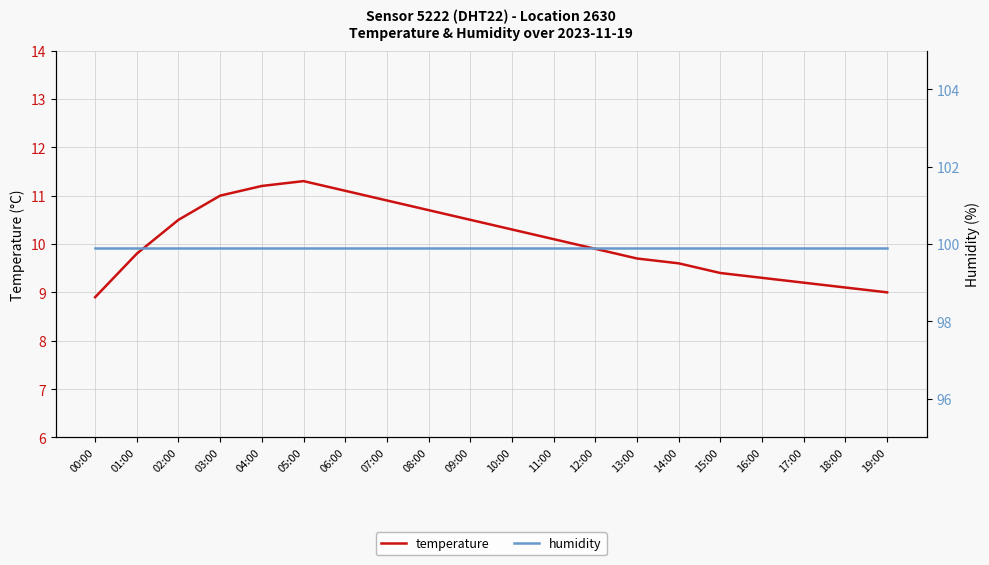

What is the value of the temperature point at the 4th from the left?

11.0